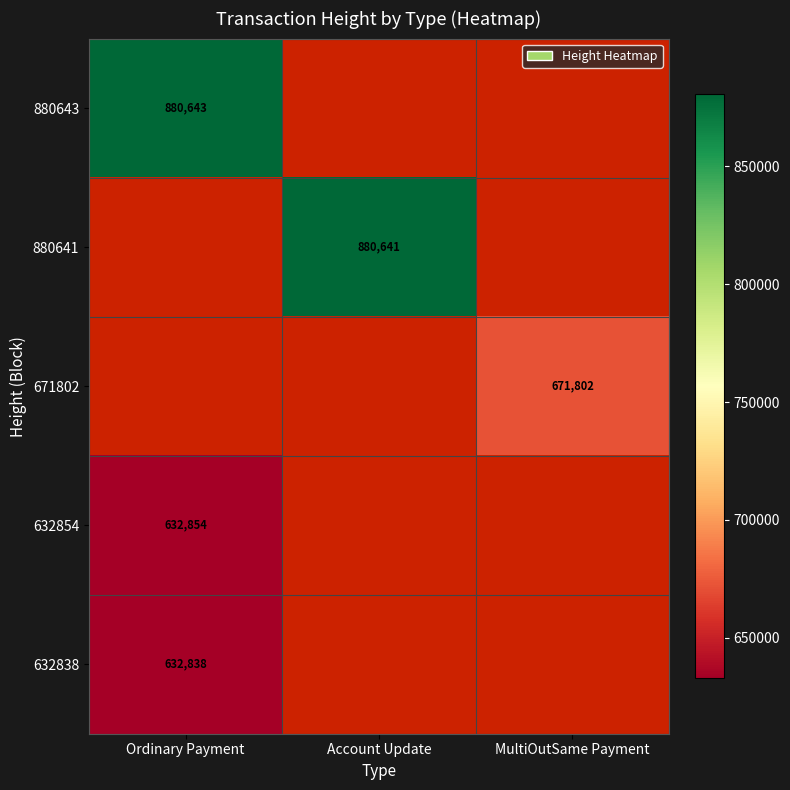

The value of 880641 at Account Update is 880641. True or false?

True